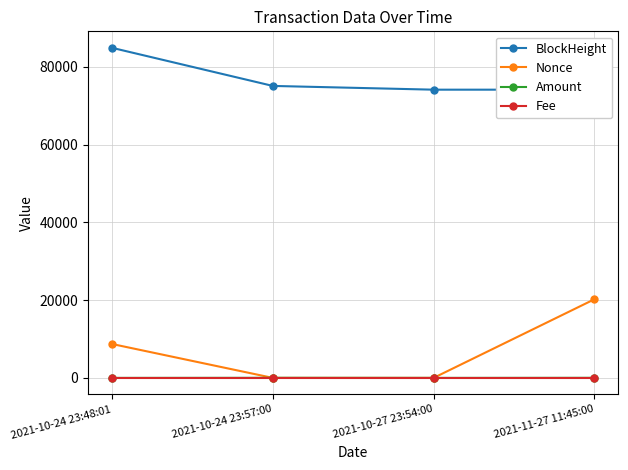

How many data points does each series have?

4